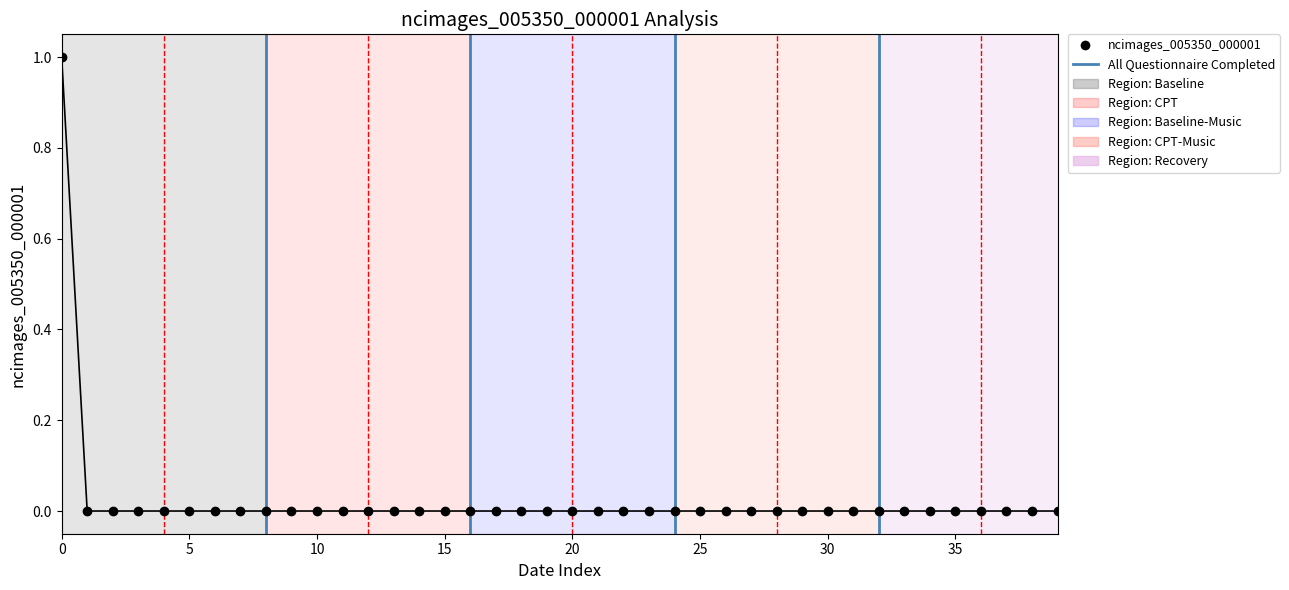

True or false: the data has more than 1 interior local peaks.

False